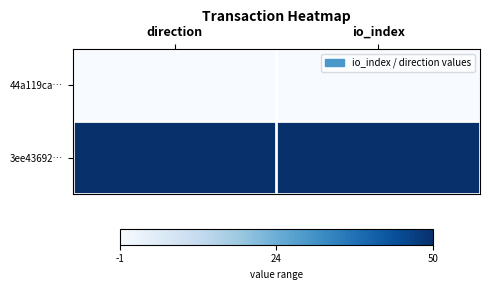

At direction, list the series in order from largest to smallest.

3ee43692…, 44a119ca…